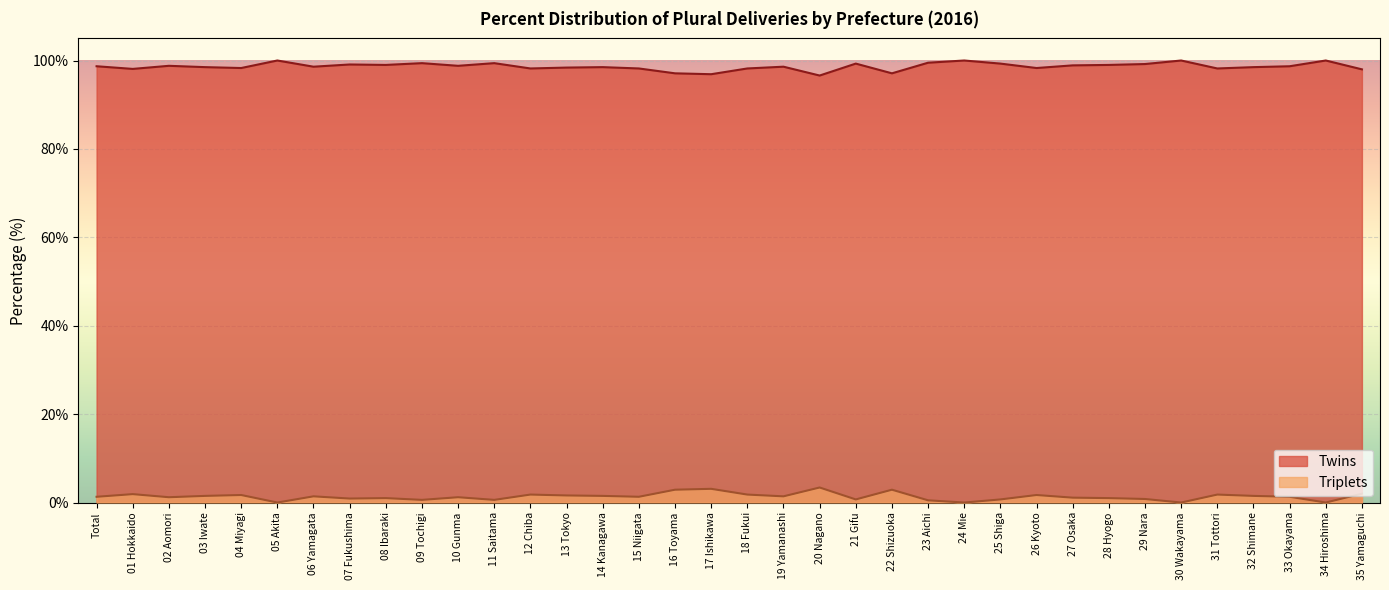

True or false: Triplets has more than 0 interior local peaks.

True